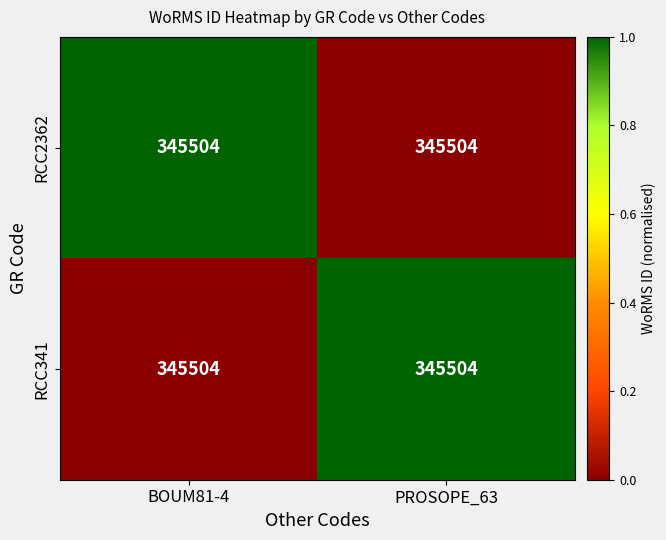

The RCC341 series shows 0 at BOUM81-4. True or false?

False